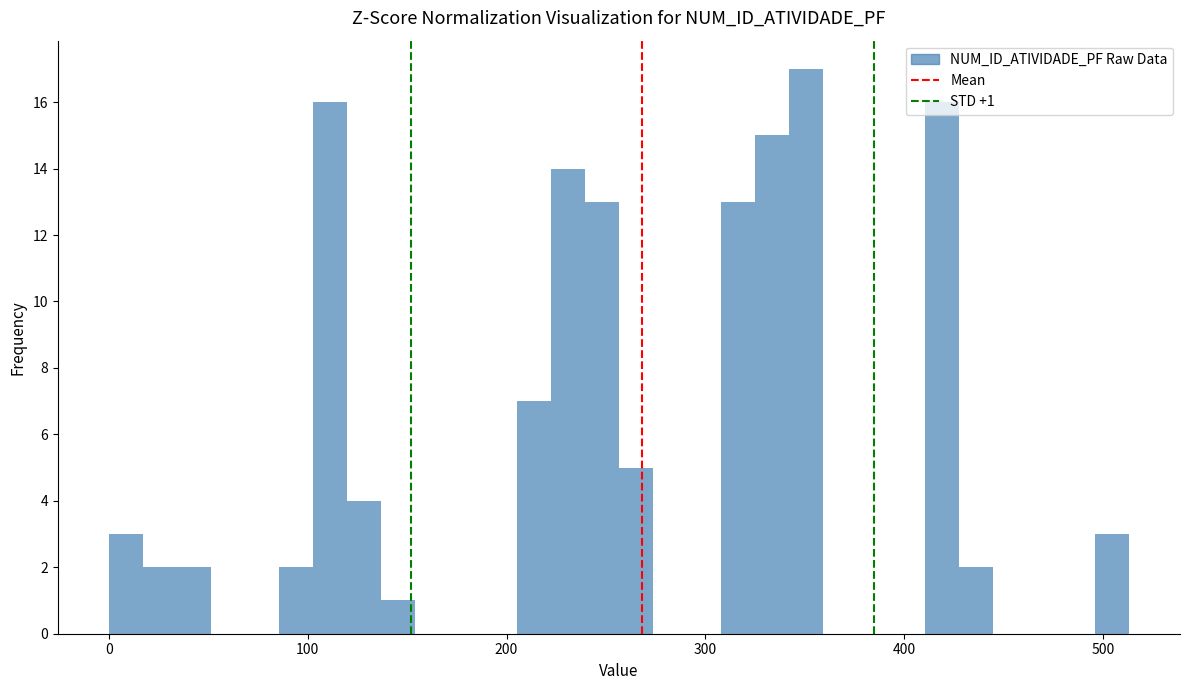

Around what value on the x-axis is the tallest bar? Give the approximate position of its centre, as read against the axis.

350